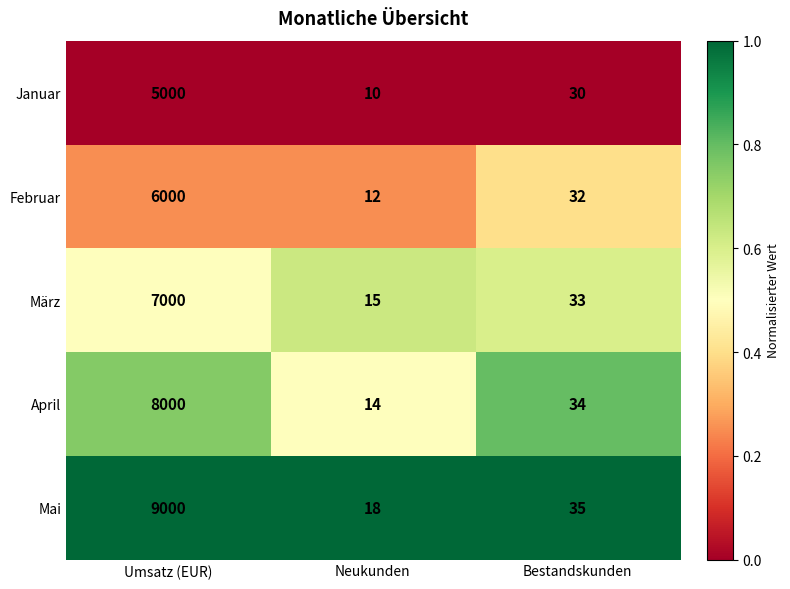

Is it true that Januar equals 16 at Bestandskunden?

False